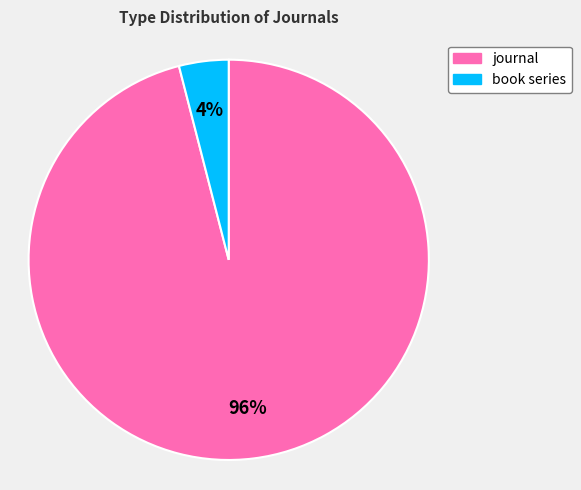

Which has a higher value, book series or journal?

journal